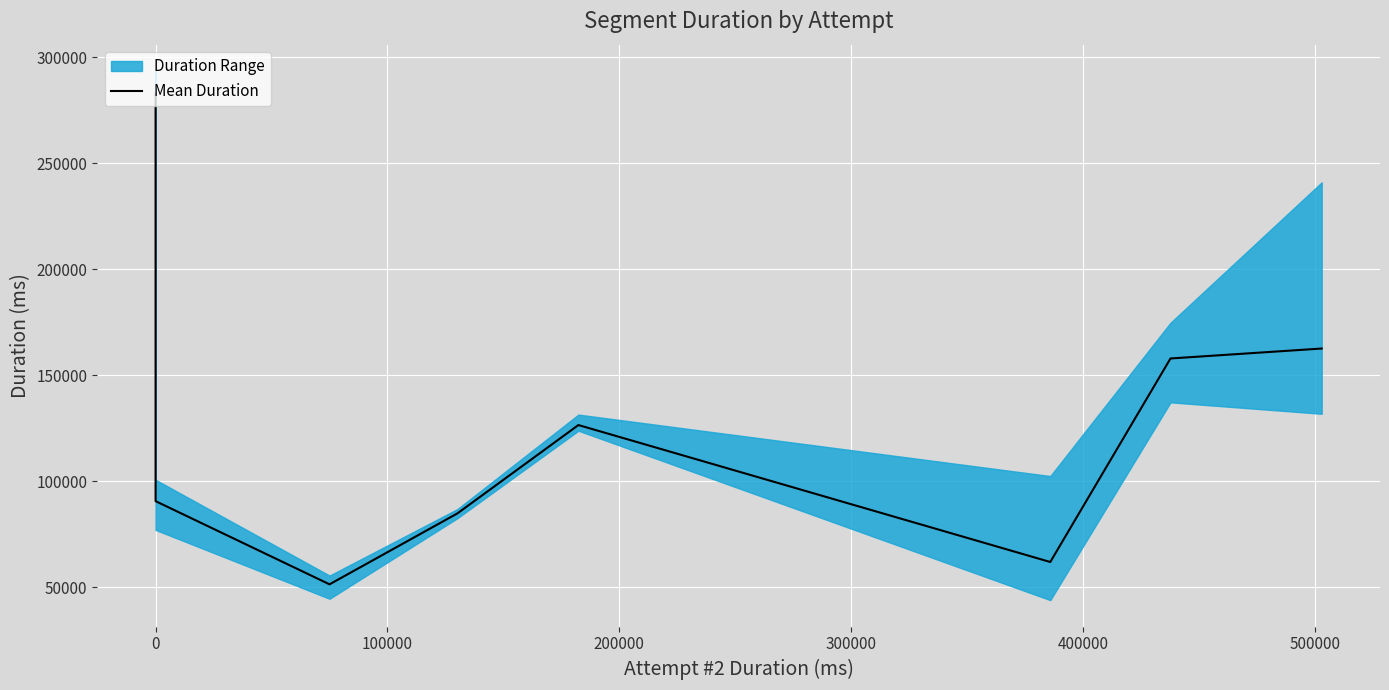

True or false: the data has more than 0 interior local peaks.

True